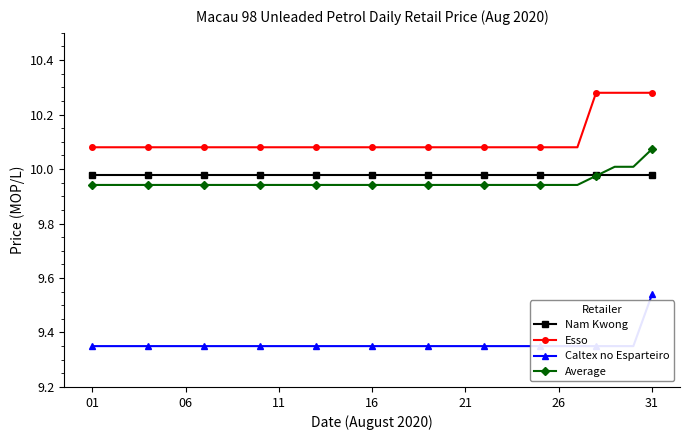

True or false: Caltex no Esparteiro and Nam Kwong intersect in this chart.

False